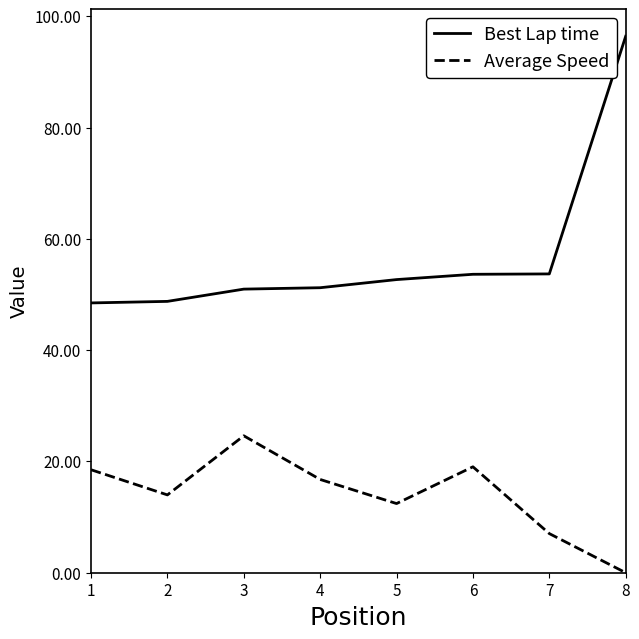

What is the sum of all Best Lap time values?

455.8